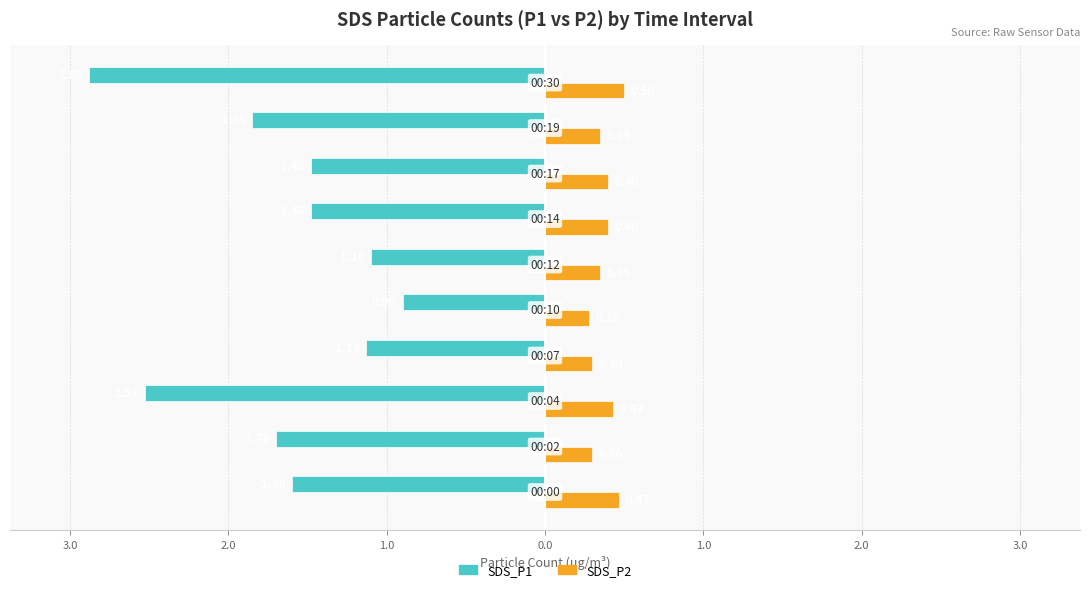

What are all the series names shown in the legend?

SDS_P1, SDS_P2